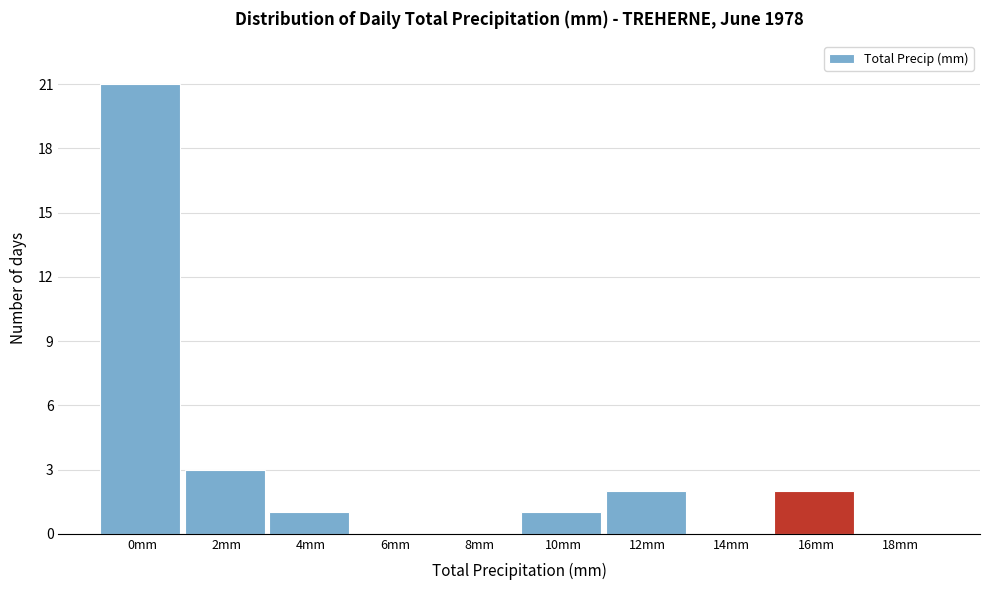

Reading left to right, extract all data points from this chart.

0mm=21	2mm=3	4mm=1	6mm=0	8mm=0	10mm=1	12mm=2	14mm=0	16mm=2	18mm=0